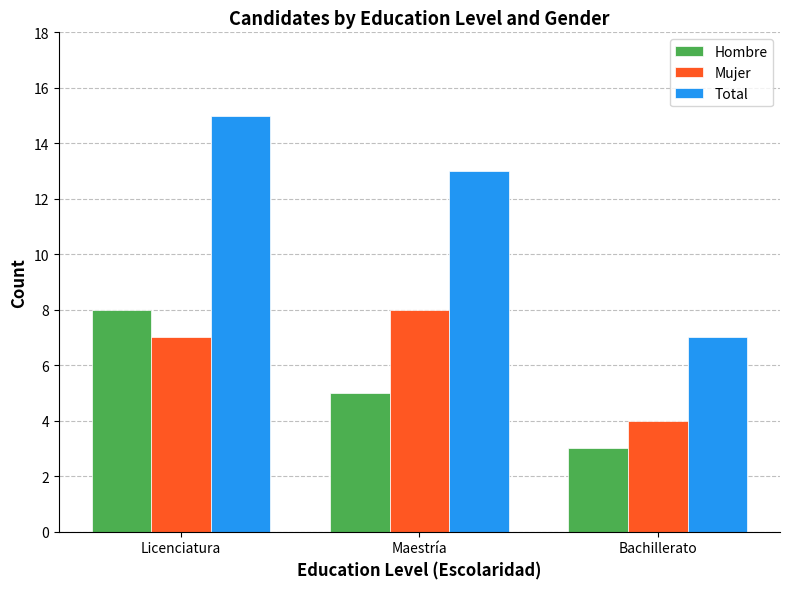

At which category does the chart reach its peak across all series?

Licenciatura